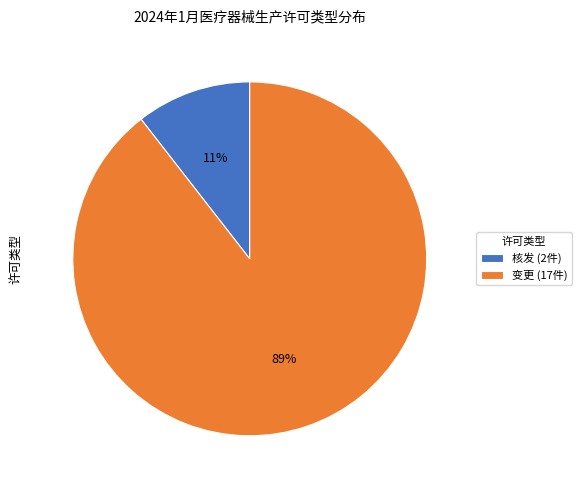

To the nearest percent, what is the average slice percentage?

50%